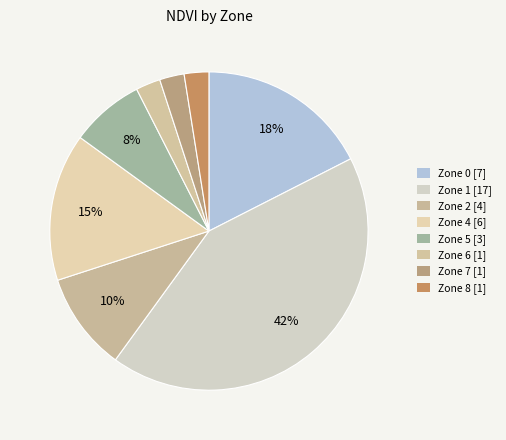

Is Zone 4 the majority of the pie?

No